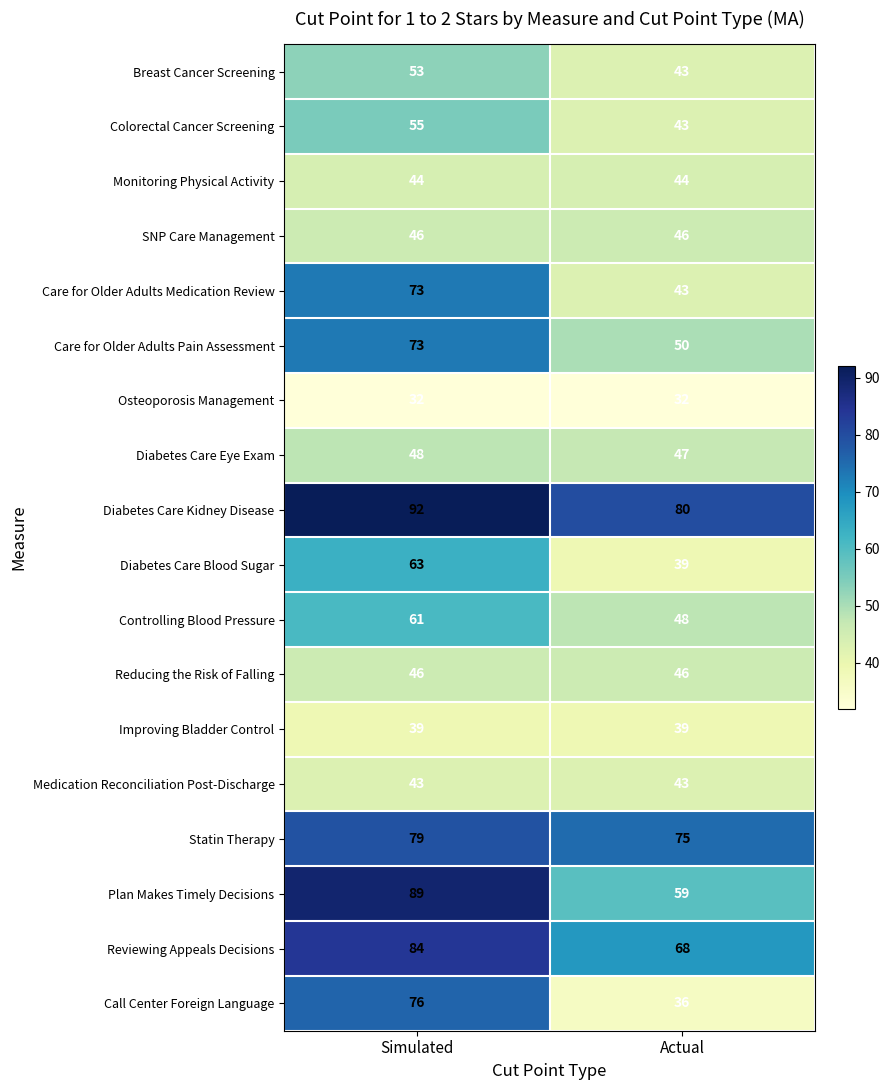

What is the maximum value shown in the chart?

92